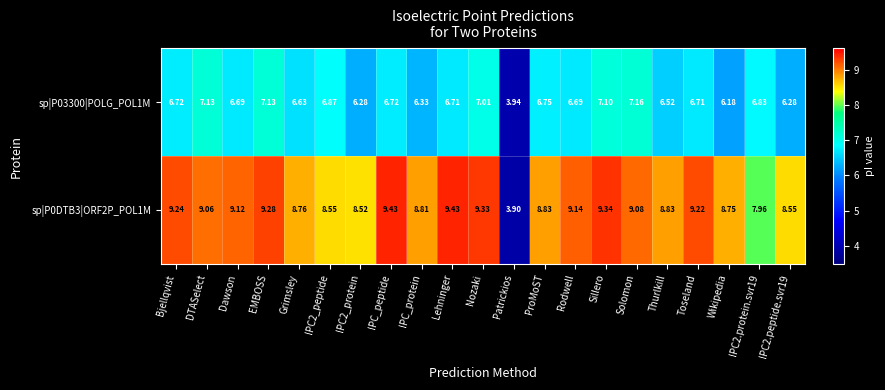

Which category has the lowest value in the sp|P0DTB3|ORF2P_POL1M series?

Patrickios